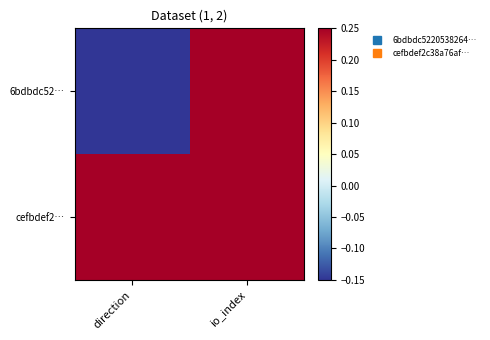

What is the spread (max minus min) of values at direction?

2